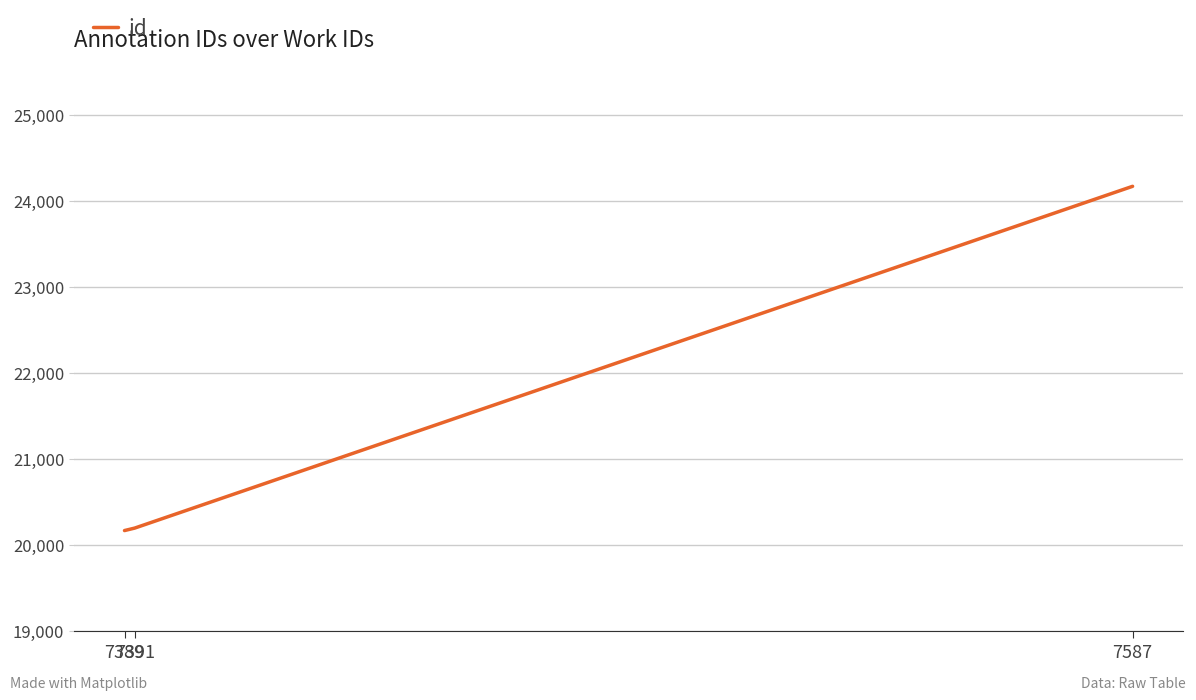

How many lines are shown in the chart?

1